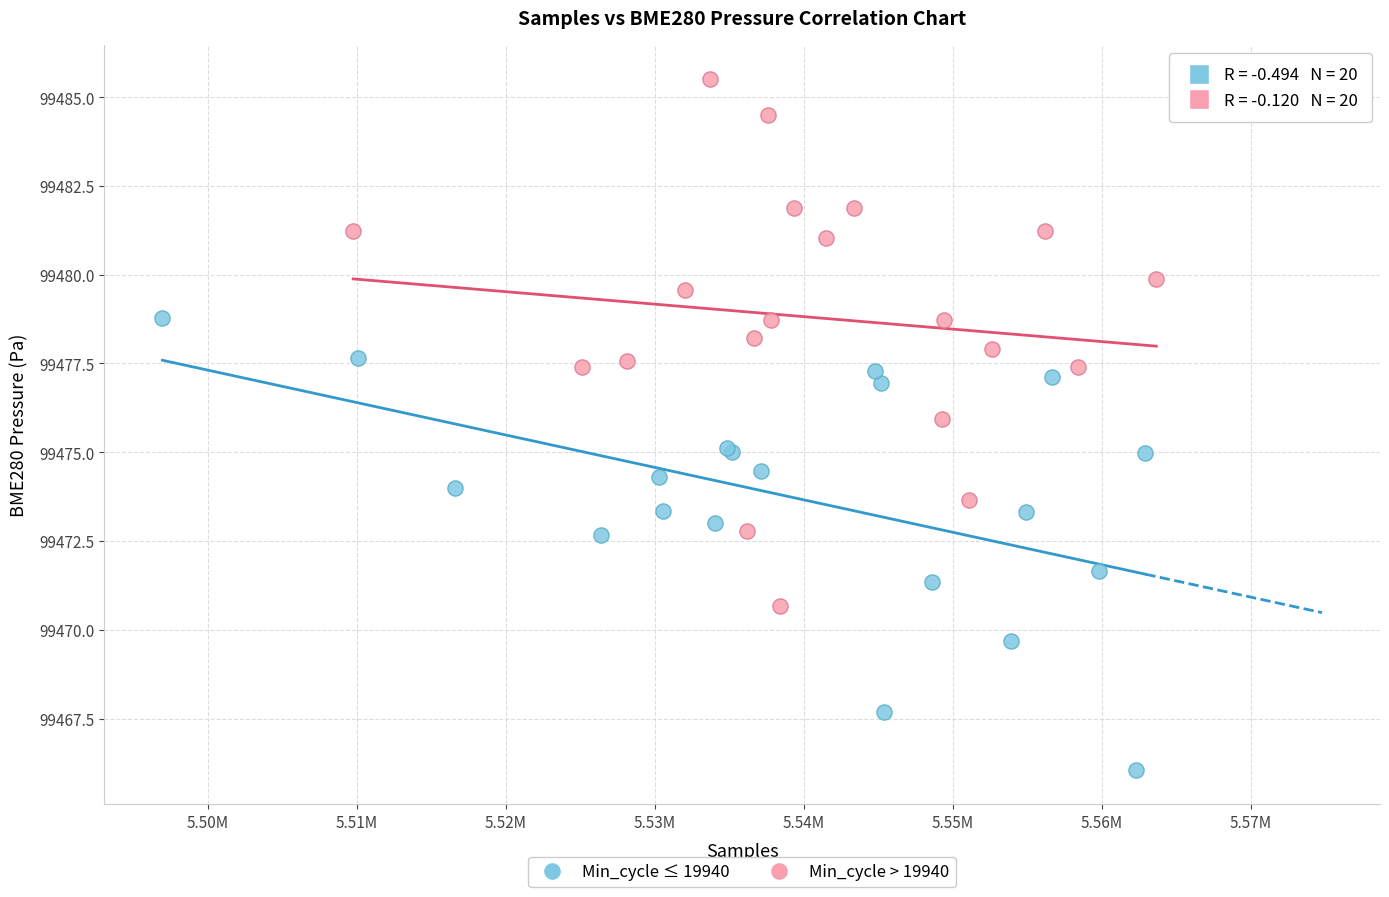

Which series reaches the maximum Y coordinate?

Min_cycle > 19940